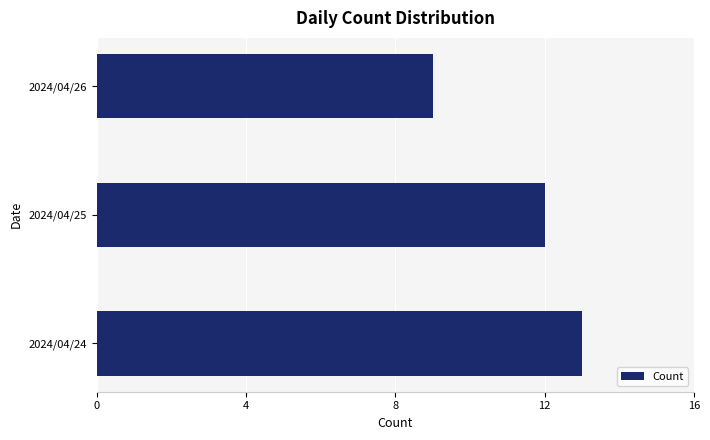

How many data points does each series have?

3